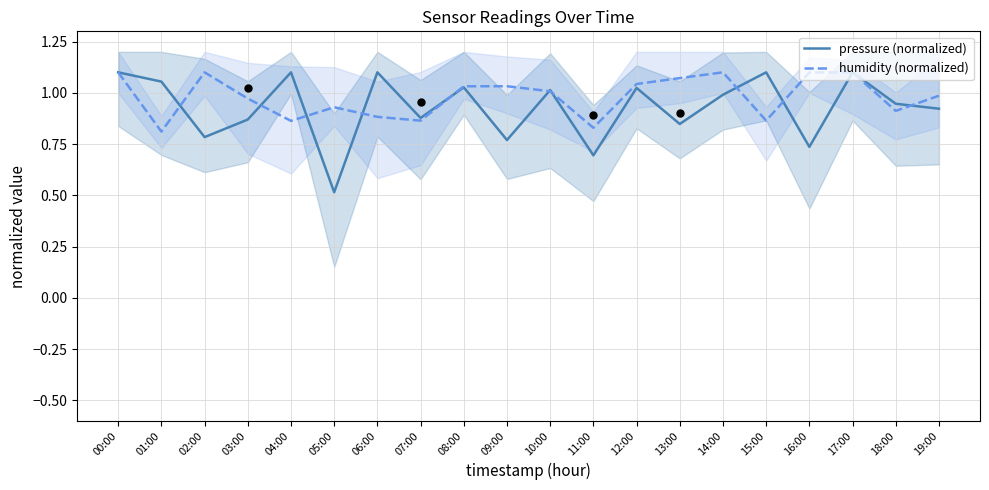

Which series has the largest total across all categories?

humidity (normalized)